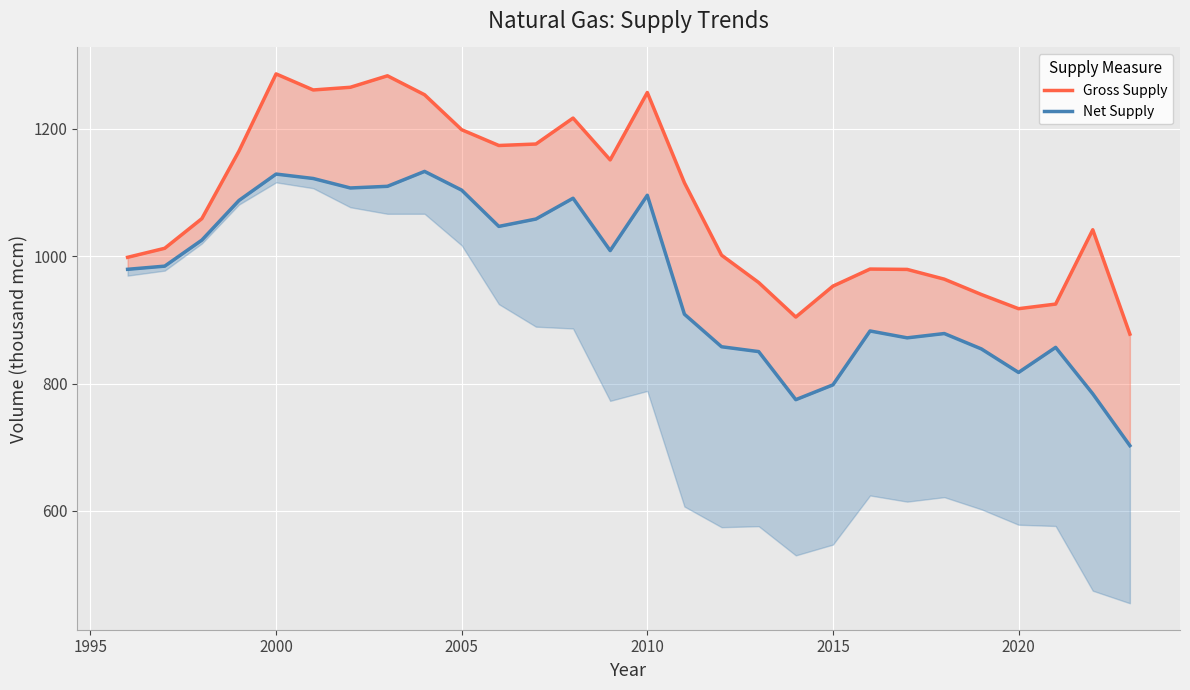

In Net Supply, how many points are lower than both neighbors (excluding endpoints)?

6